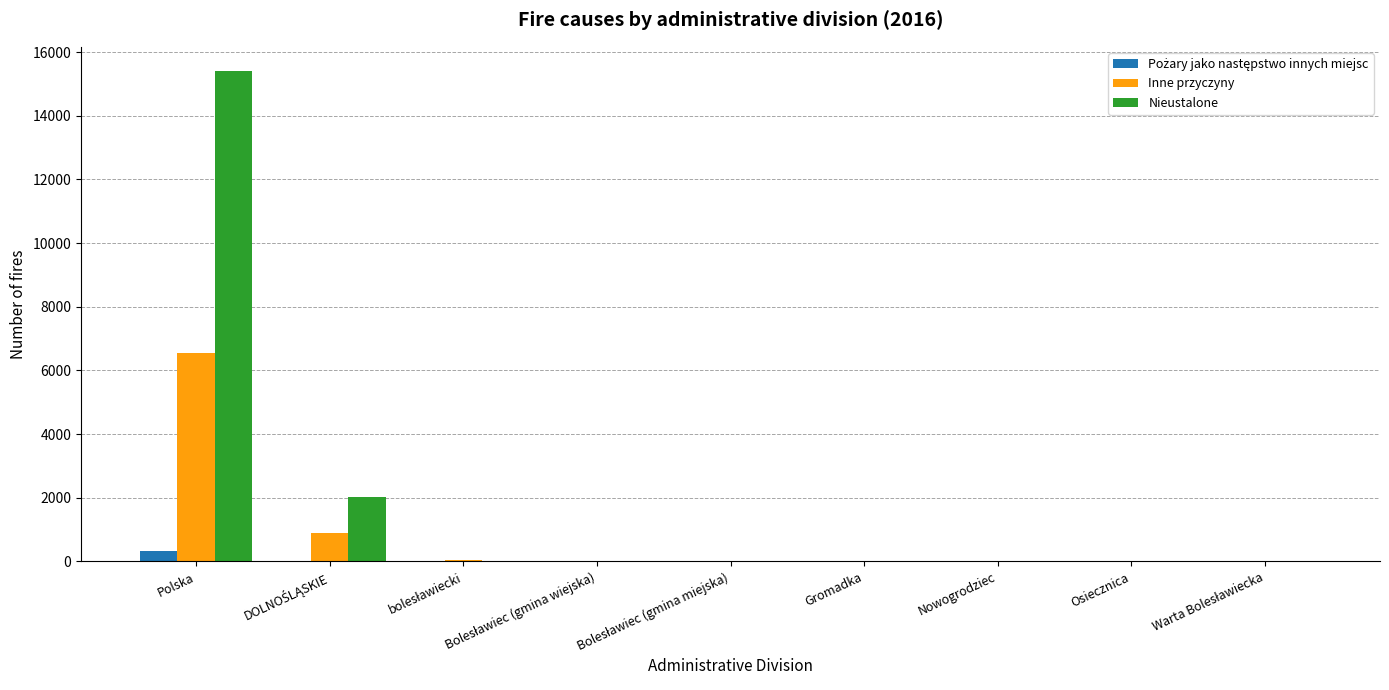

What is the average value of the Nieustalone series?

1939